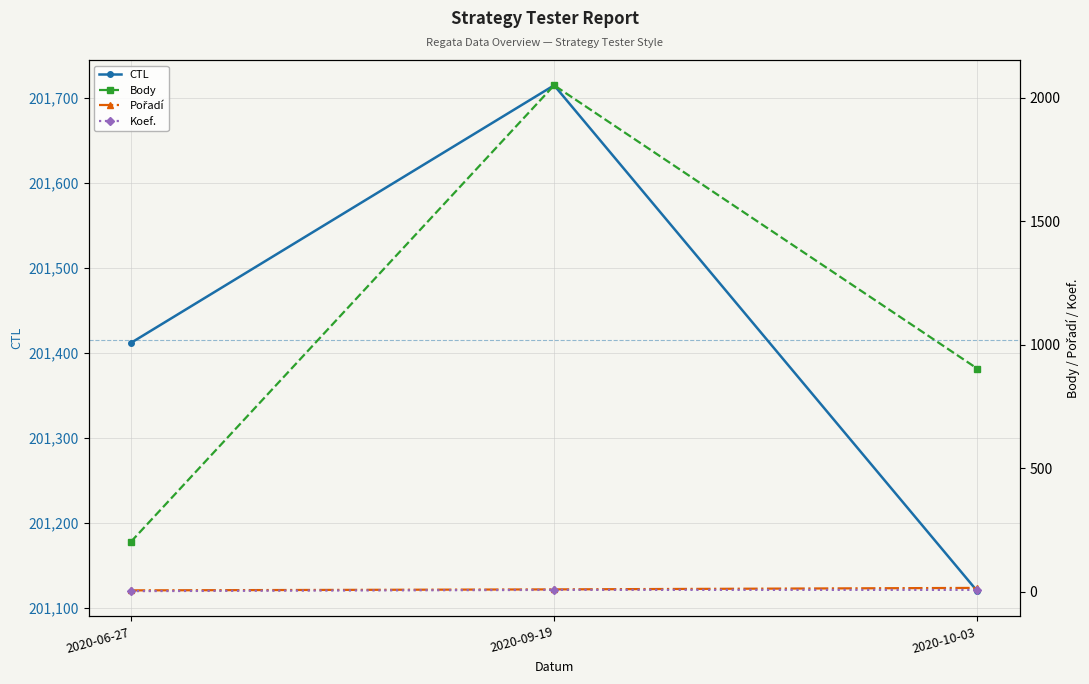

Which series has the largest total across all categories?

CTL